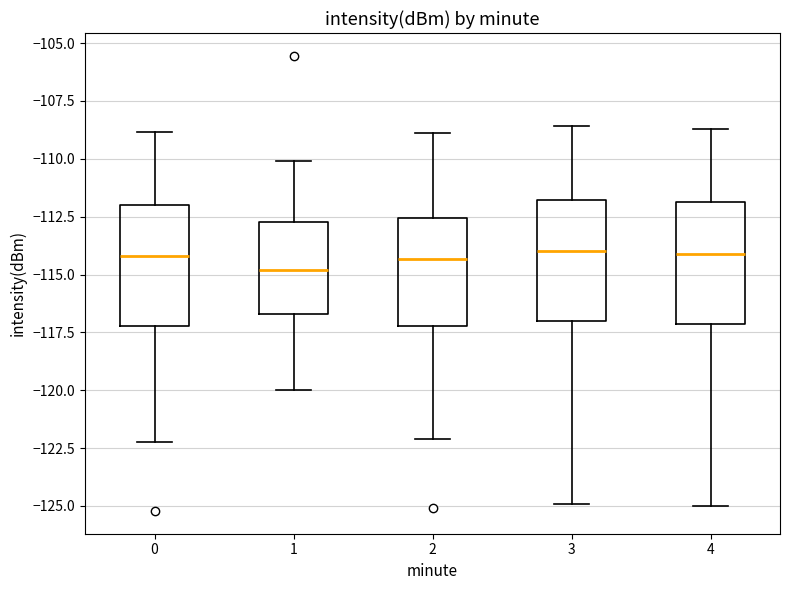

Reading left to right, read every box against the y-axis: the position of its median line, the range the box covers, and the ends of its whiskers. The values are not printed on the chart, so give them approximately, as read against the axis.

0: median -114.0, box -117.0 to -112.0, whiskers -122.0 to -109.0
1: median -115.0, box -116.5 to -112.5, whiskers -120.0 to -110.0
2: median -114.5, box -117.0 to -112.5, whiskers -122.0 to -109.0
3: median -114.0, box -117.0 to -112.0, whiskers -125.0 to -108.5
4: median -114.0, box -117.0 to -112.0, whiskers -125.0 to -108.5